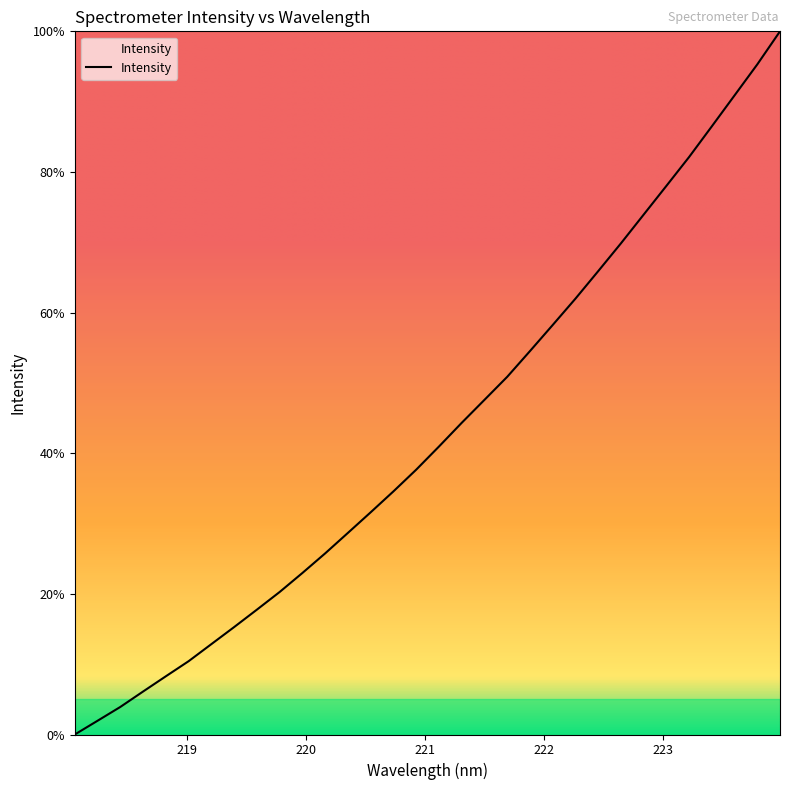

What is the difference between the maximum and minimum values?

100.0